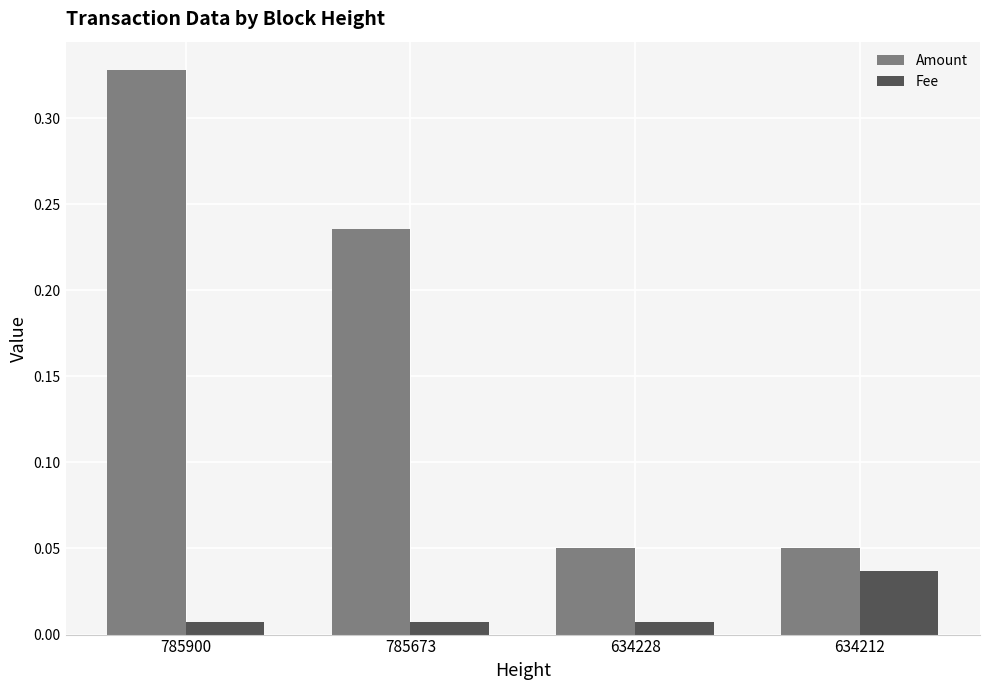

At which category is the sum across all series the highest?

785900